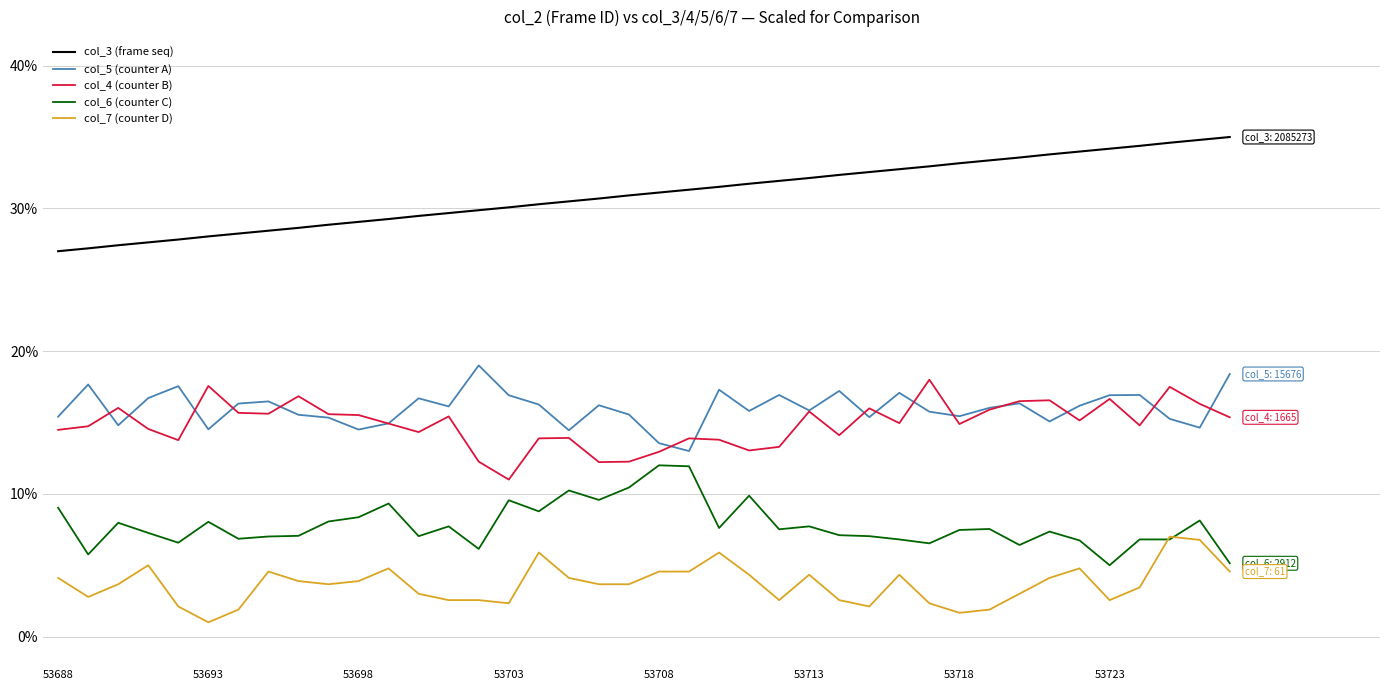

How many series are shown in this chart?

5